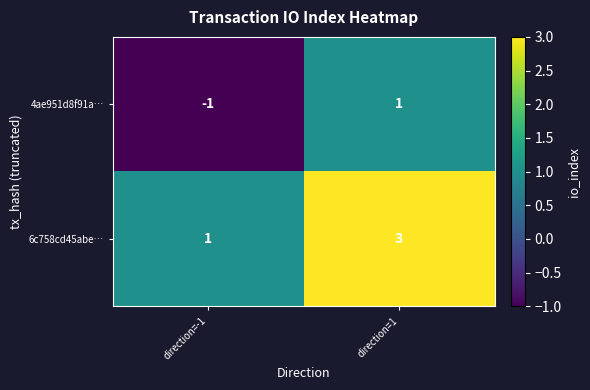

The 6c758cd45abe… series shows 0 at direction=-1. True or false?

False